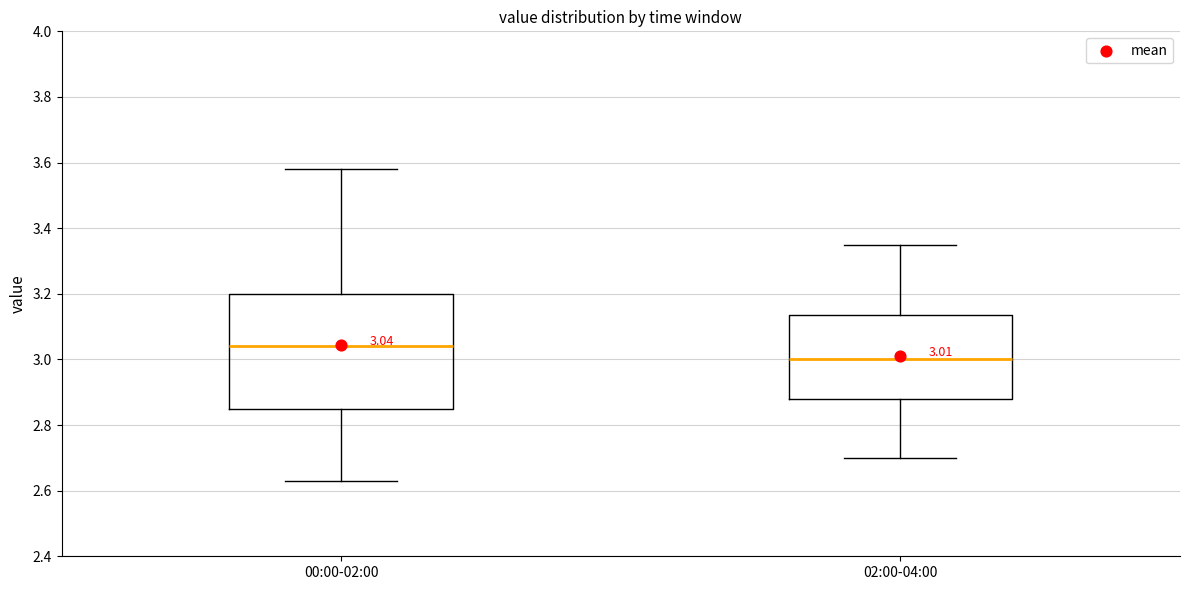

Which box is the tallest, from its lower edge to its upper edge?

00:00-02:00